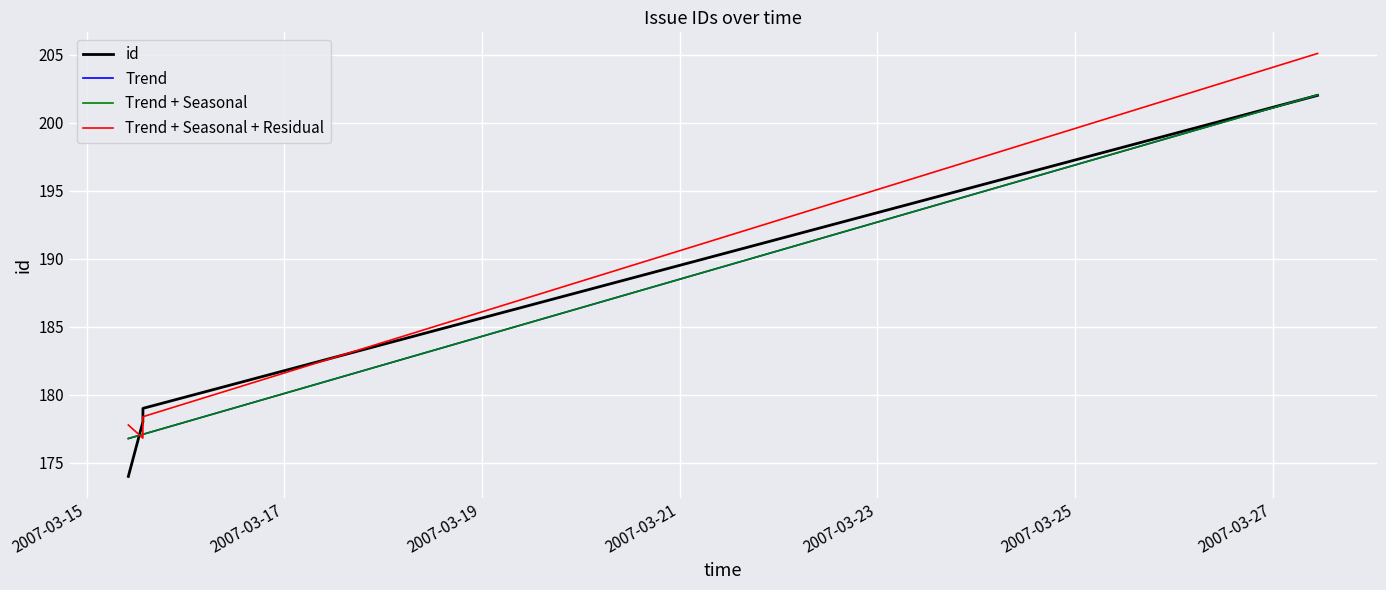

True or false: id has more than 2 interior local peaks.

False